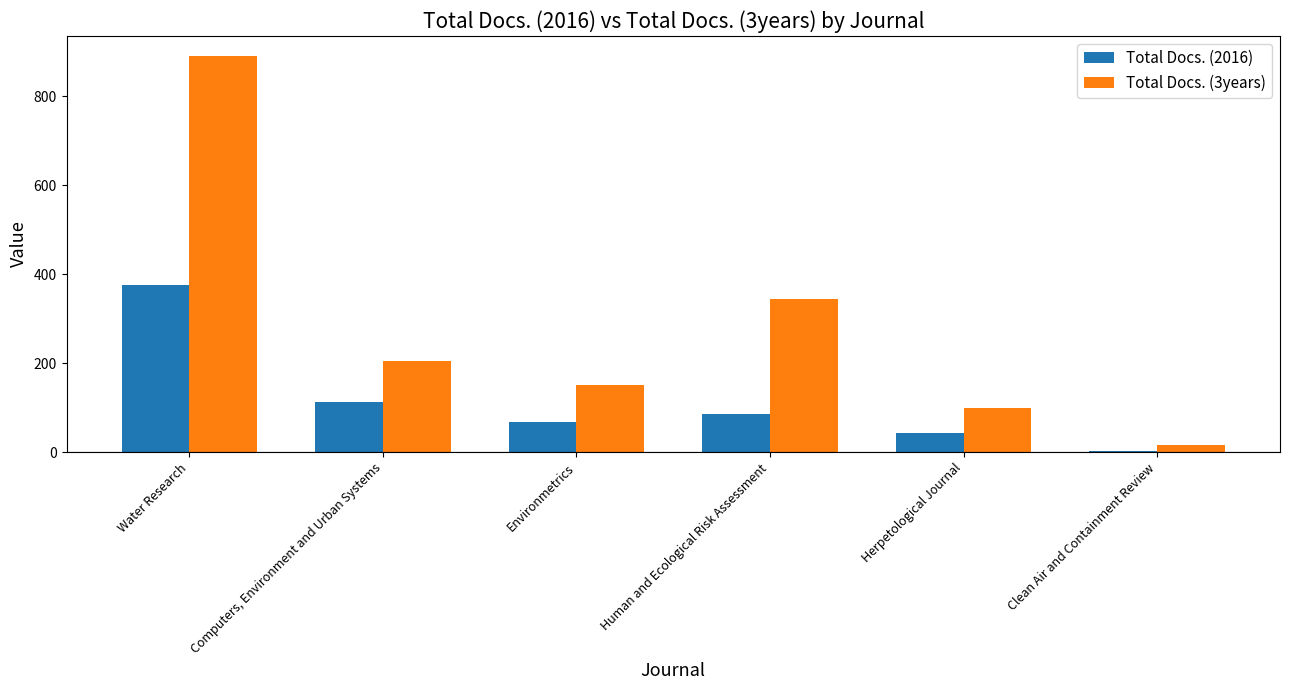

How many values in the Total Docs. (2016) series are below 86?

3